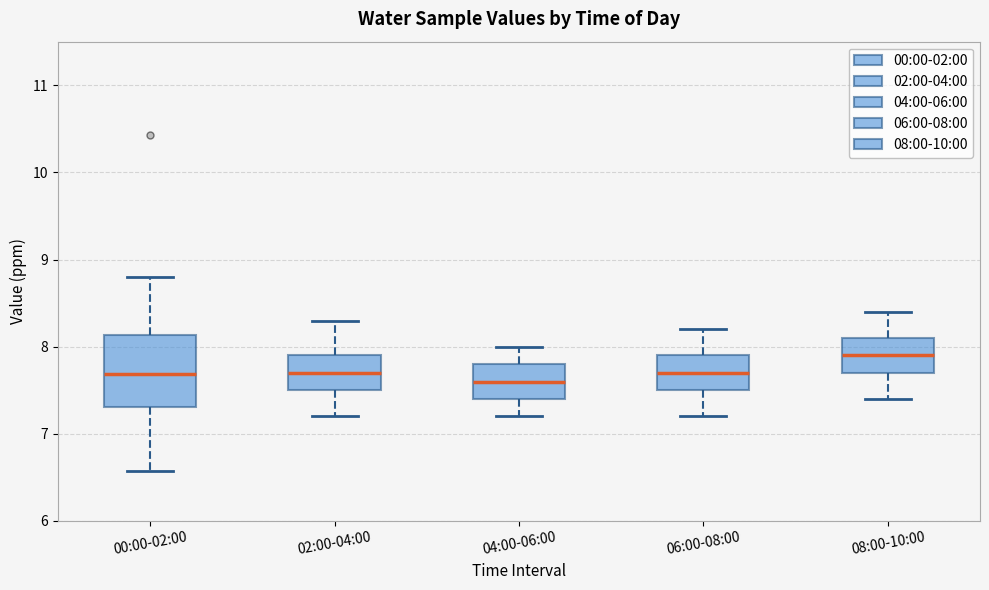

Which box's median line is the highest?

08:00-10:00